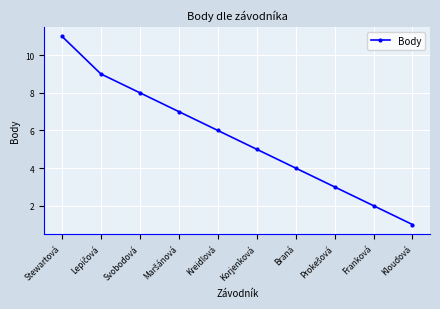

The chart shows a value of 3 at Svobodová. True or false?

False